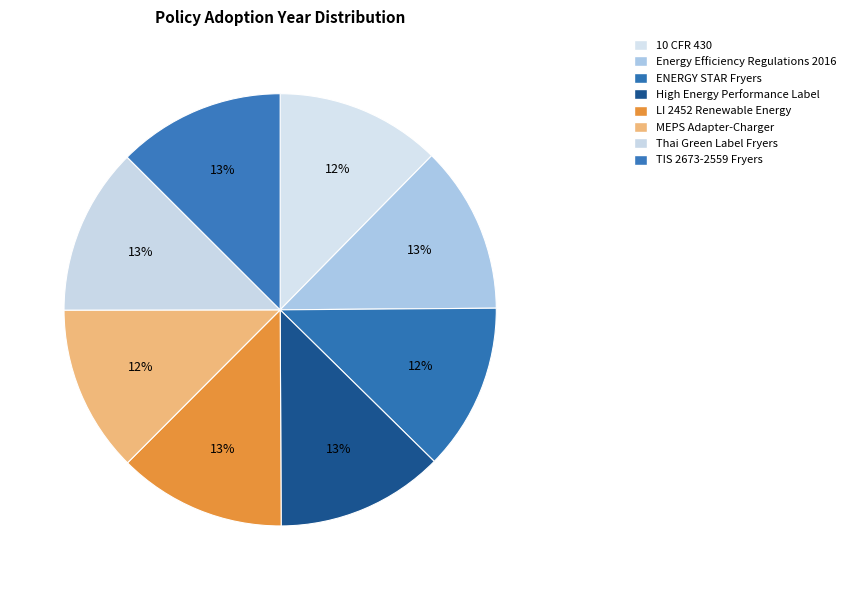

True or false: LI 2452 Renewable Energy accounts for 13% of the total.

True